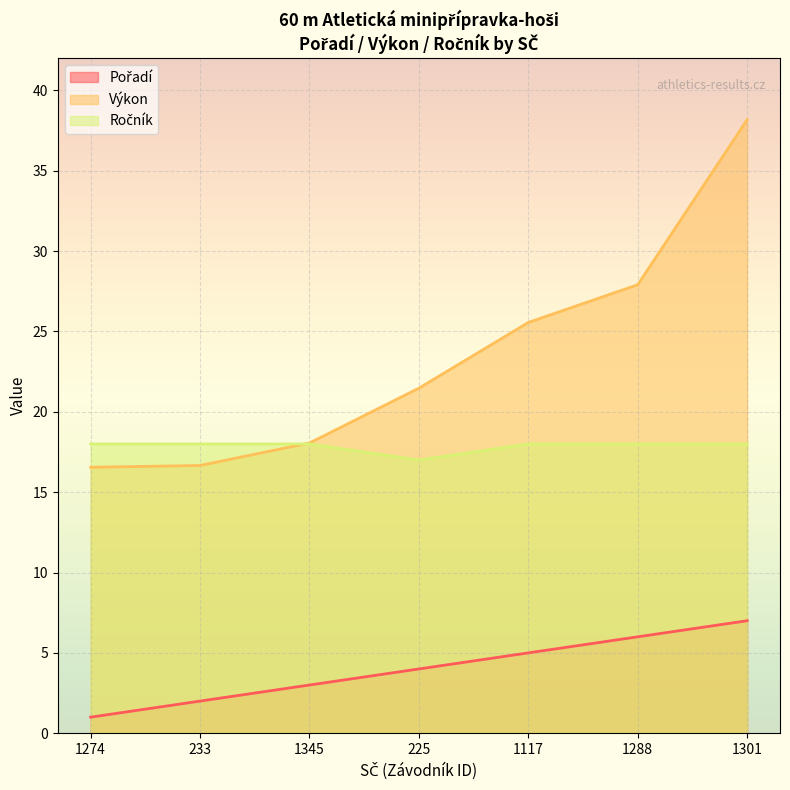

Reading right to left, transcribe all the data shown in this chart.

Pořadí: 7.0	6.0	5.0	4.0	3.0	2.0	1.0
Výkon: 38.2	27.9	25.6	21.5	18.1	16.7	16.6
Ročník: 18.0	18.0	18.0	17.0	18.0	18.0	18.0